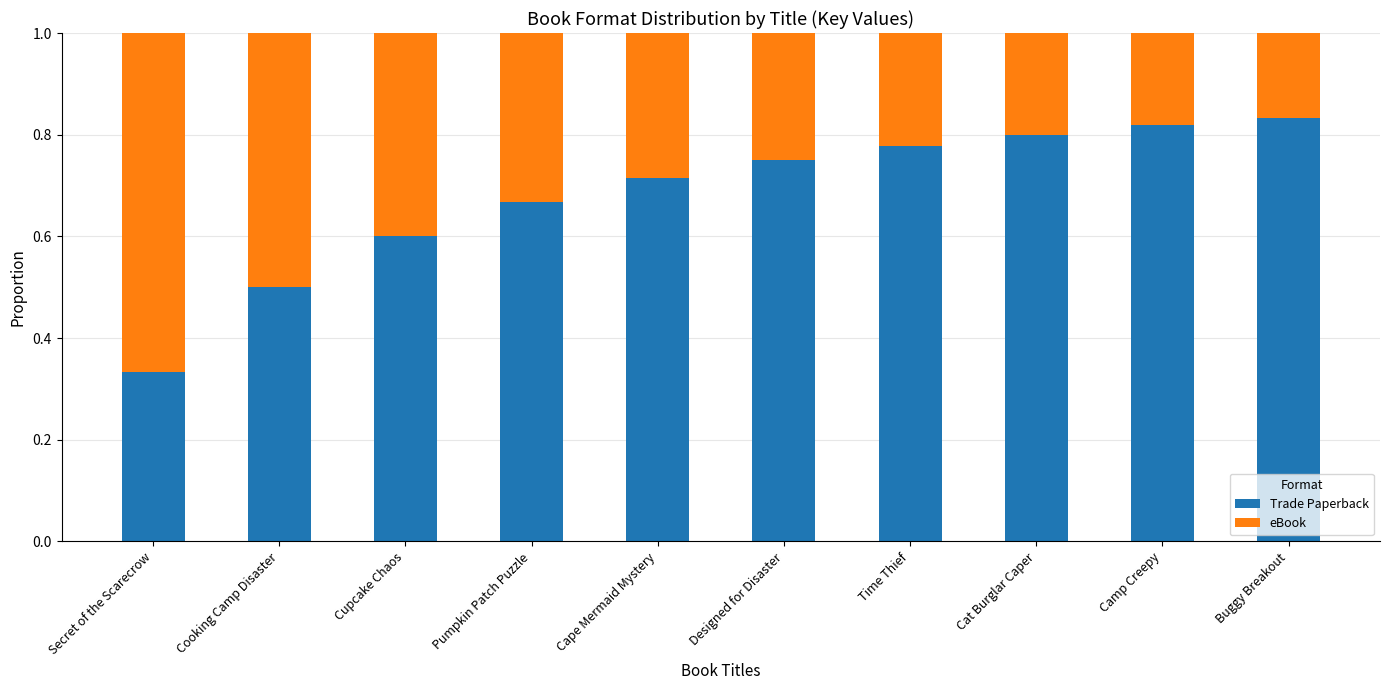

At which label does Trade Paperback reach its minimum?

Secret of the Scarecrow